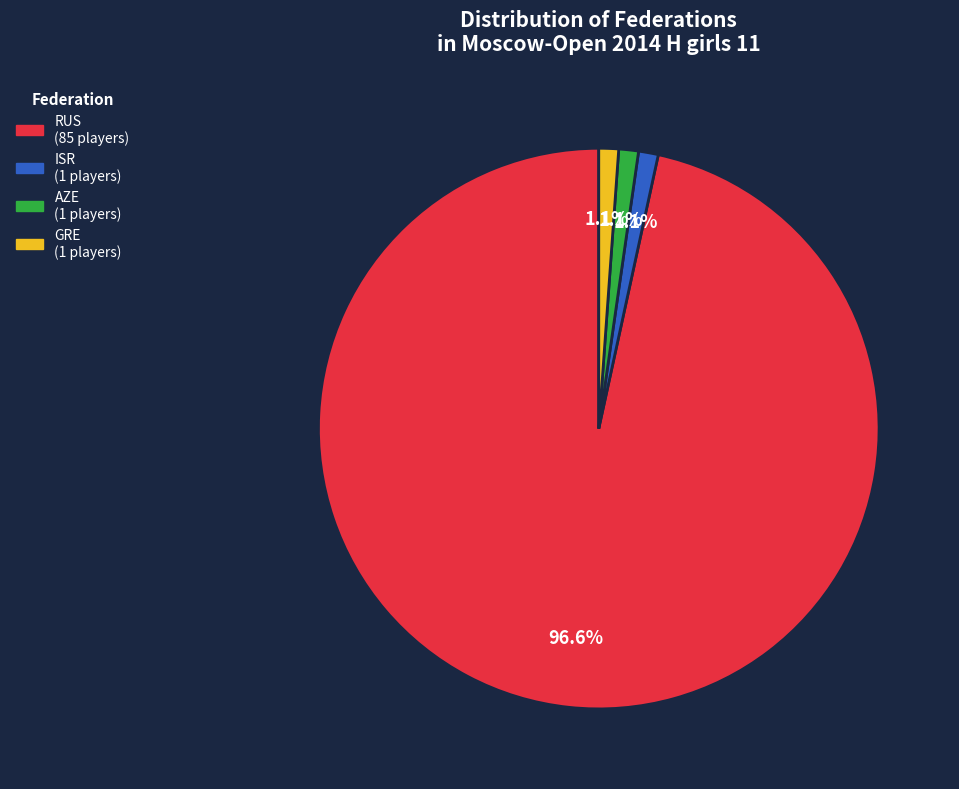

True or false: RUS accounts for 97% of the total.

True